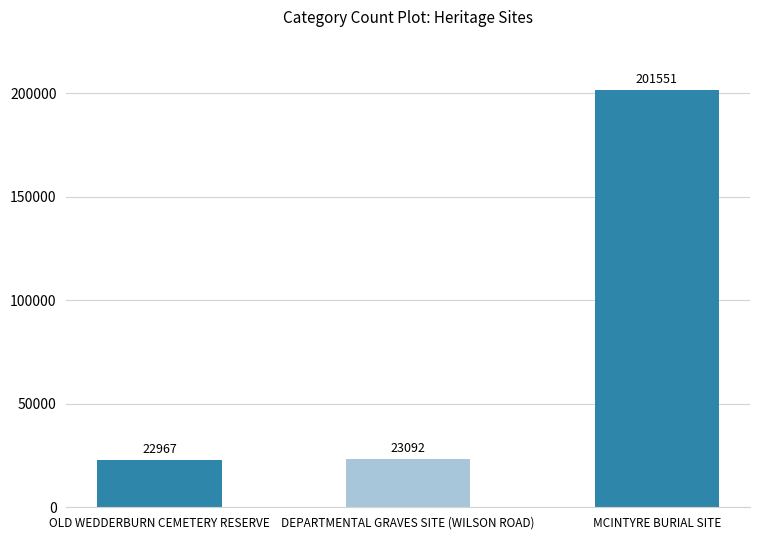

What is the label of the 1st bar from the left?

OLD WEDDERBURN CEMETERY RESERVE